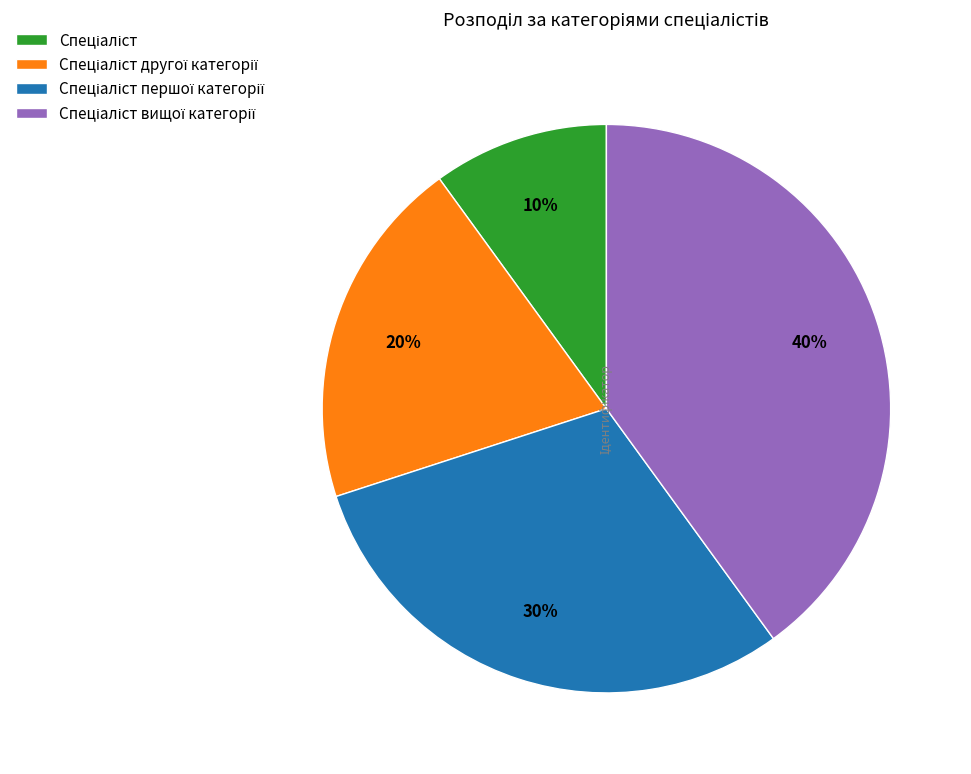

Does any single category account for the majority?

No